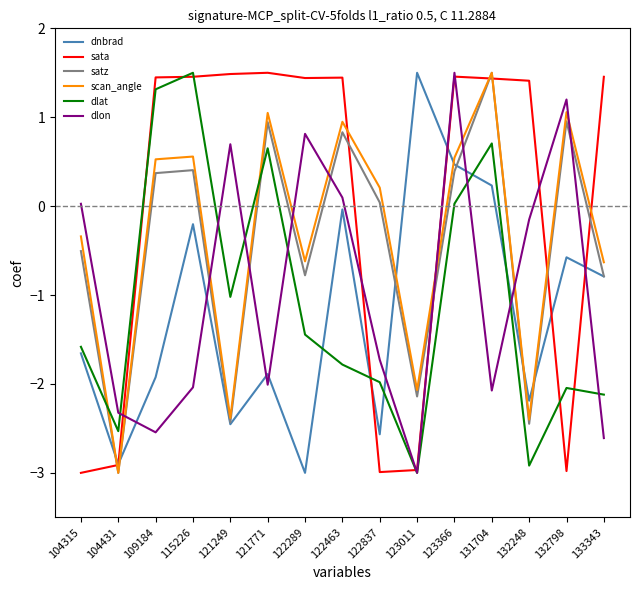

Is the value of dlat at 115226 greater than the value of scan_angle at 104431?

Yes